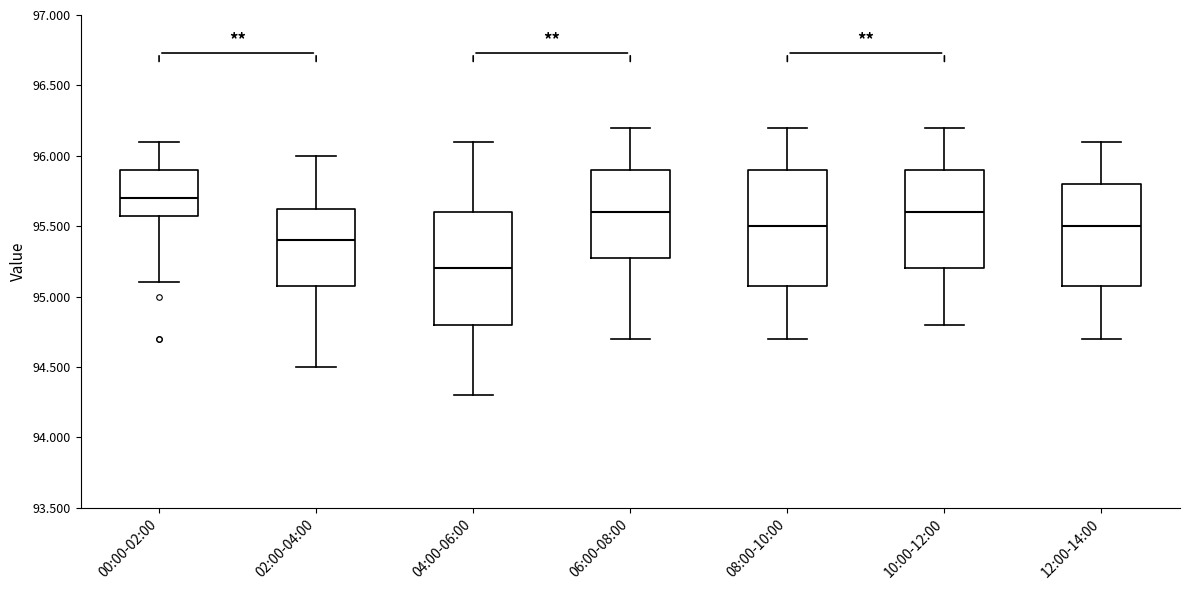

Reading left to right, read every box against the y-axis: the position of its median line, the range the box covers, and the ends of its whiskers. The values are not printed on the chart, so give them approximately, as read against the axis.

00:00-02:00: median 95.70, box 95.60 to 95.90, whiskers 95.10 to 96.10
02:00-04:00: median 95.40, box 95.10 to 95.65, whiskers 94.50 to 96.00
04:00-06:00: median 95.20, box 94.80 to 95.60, whiskers 94.30 to 96.10
06:00-08:00: median 95.60, box 95.30 to 95.90, whiskers 94.70 to 96.20
08:00-10:00: median 95.50, box 95.10 to 95.90, whiskers 94.70 to 96.20
10:00-12:00: median 95.60, box 95.20 to 95.90, whiskers 94.80 to 96.20
12:00-14:00: median 95.50, box 95.10 to 95.80, whiskers 94.70 to 96.10